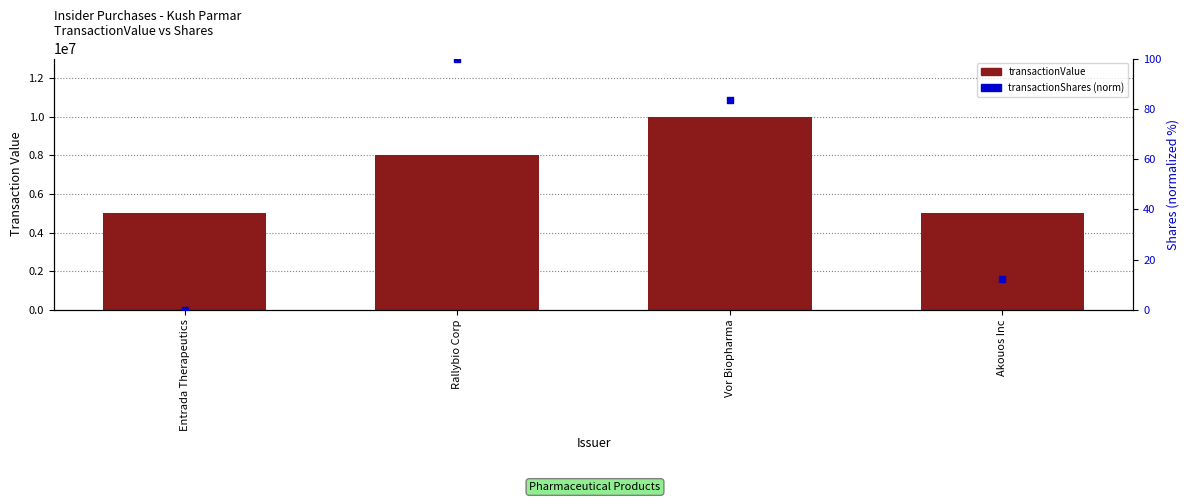

Which series has the largest Y range (max minus min)?

transactionValue